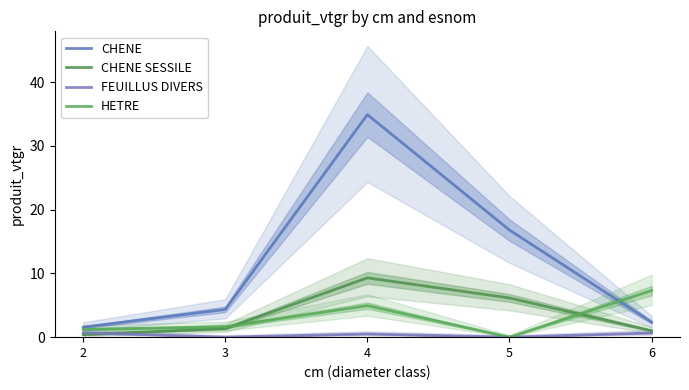

At which category is the sum across all series the highest?

4